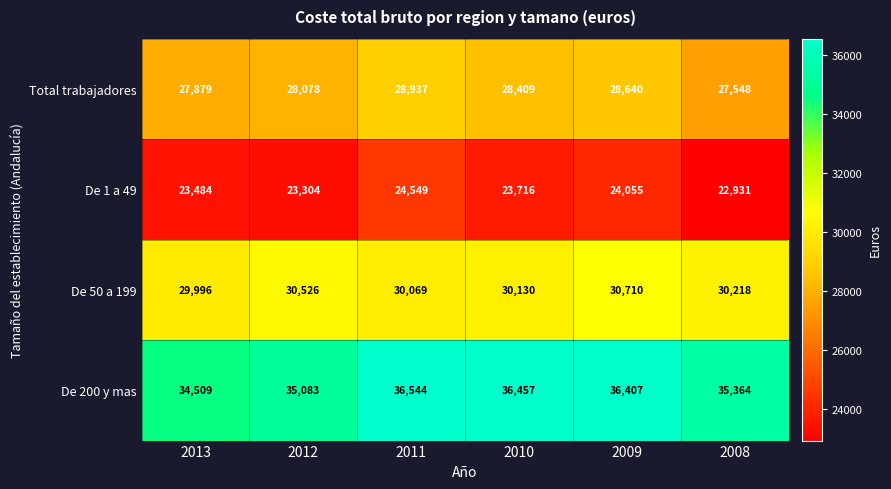

True or false: De 1 a 49 has a value of 24055 at 2009.

True